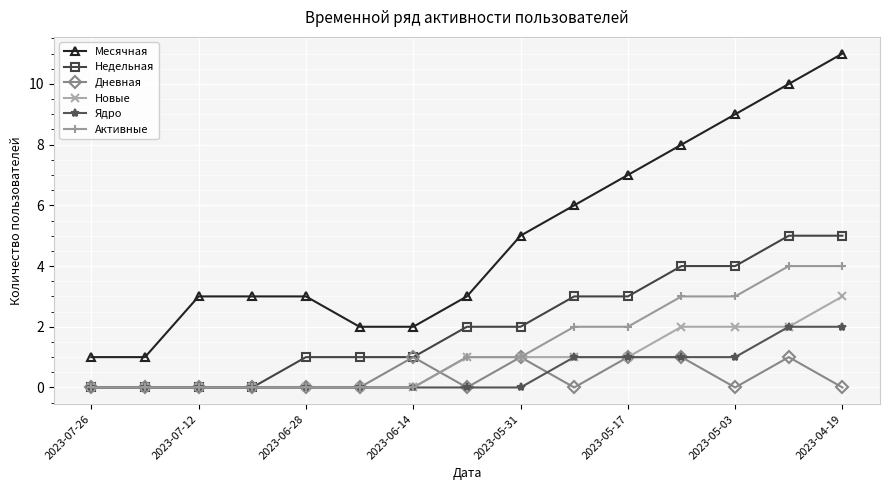

True or false: Месячная and Недельная cross at least once.

False